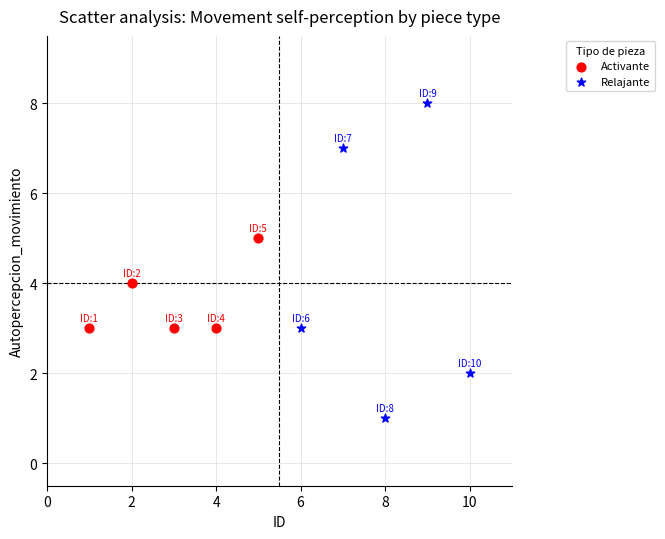

Which series contains the highest Y value?

Relajante